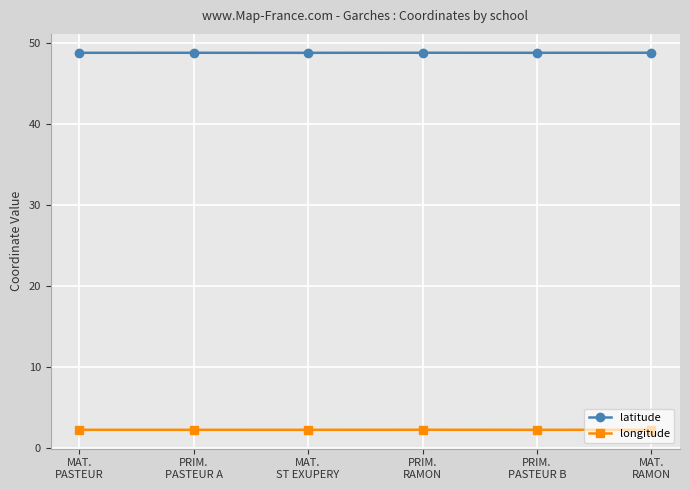

What is the average value of the latitude series?

48.8